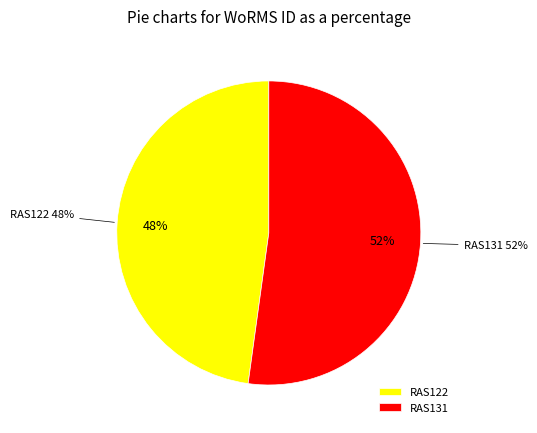

To the nearest percent, what is the combined percentage of RAS122 and RAS131?

100%